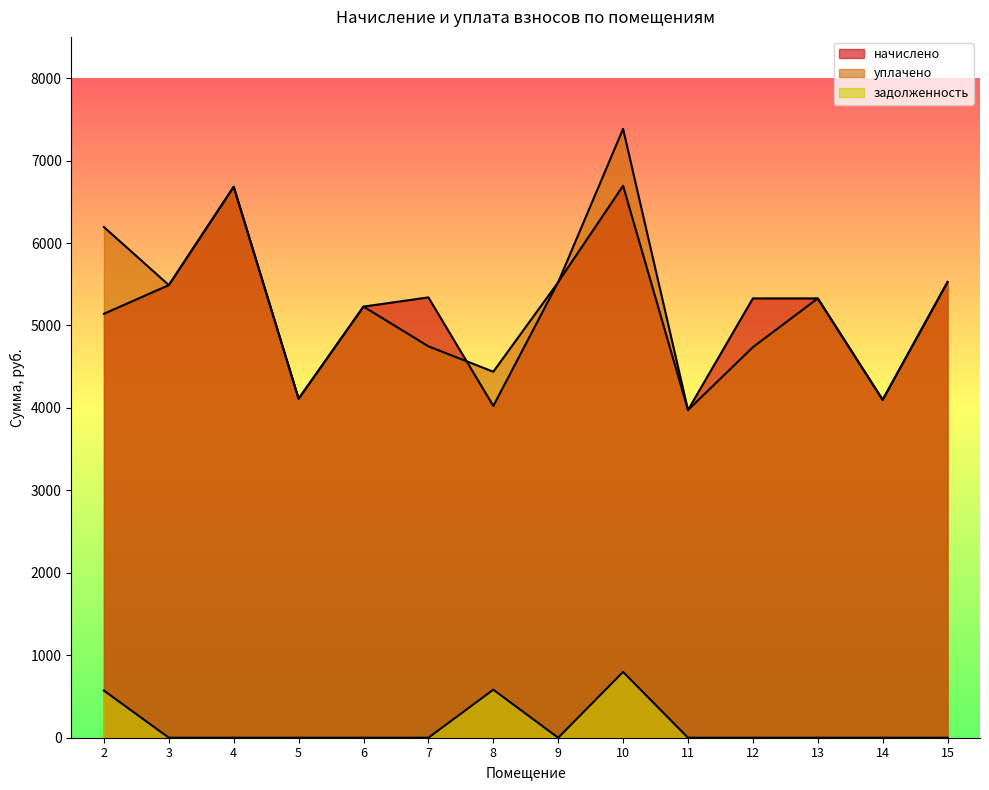

What is the difference between the second highest and second lowest values in the уплачено series?

2583.4